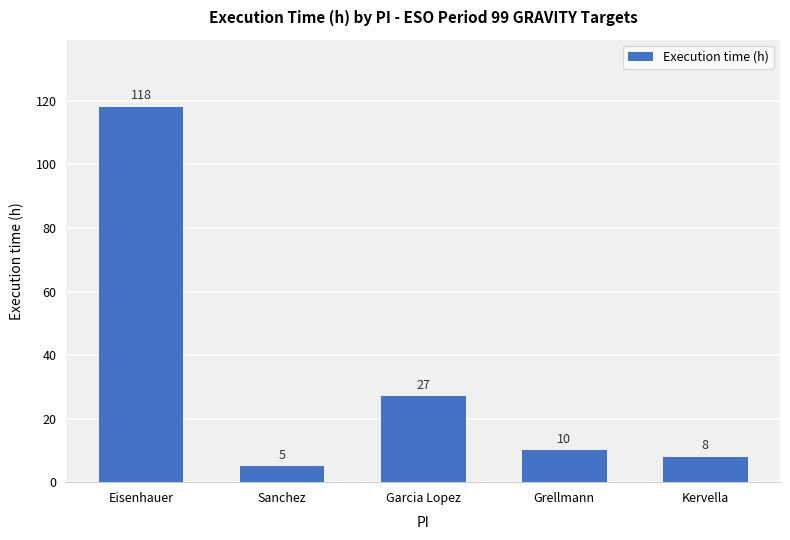

What position from the left is Eisenhauer?

1